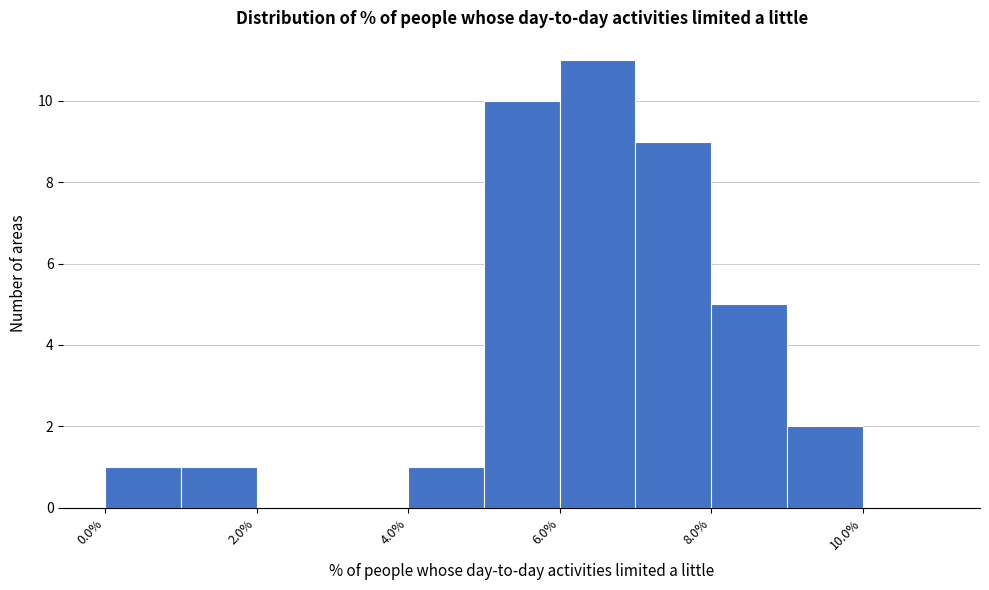

What is the height of the bar covering 9 to 10 on the x-axis? The values are not printed on the chart, so give them approximately, as read against the axis.

2